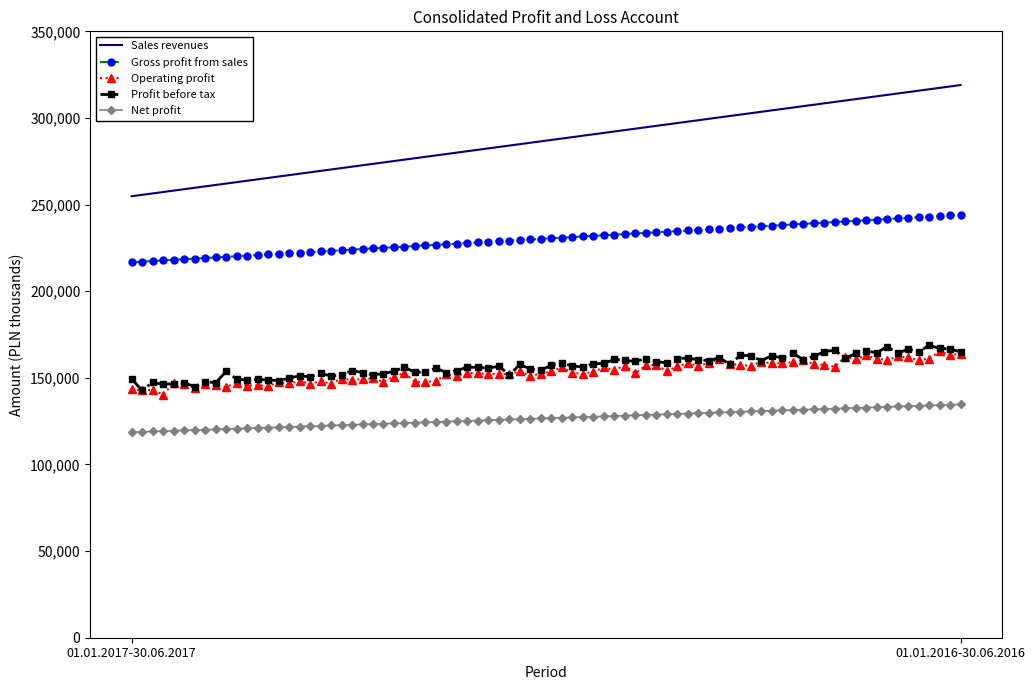

Is this an area chart (filled region under the line)?

No